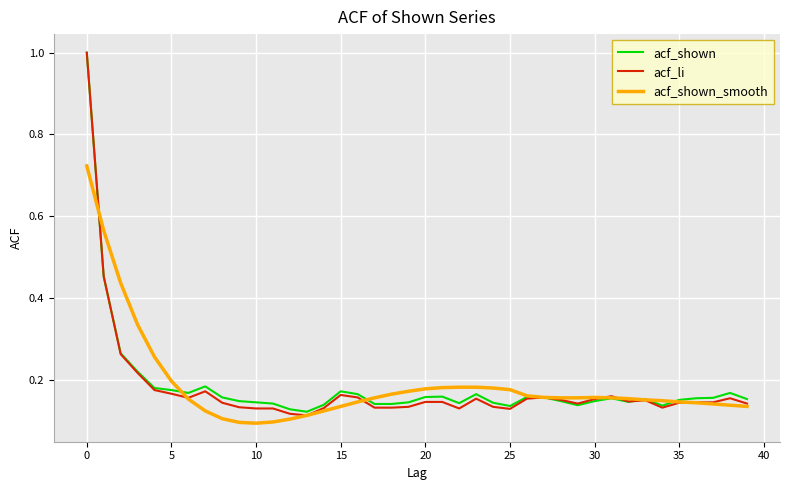

List the series in order of their peak value, lowest first.

acf_shown_smooth, acf_shown, acf_li